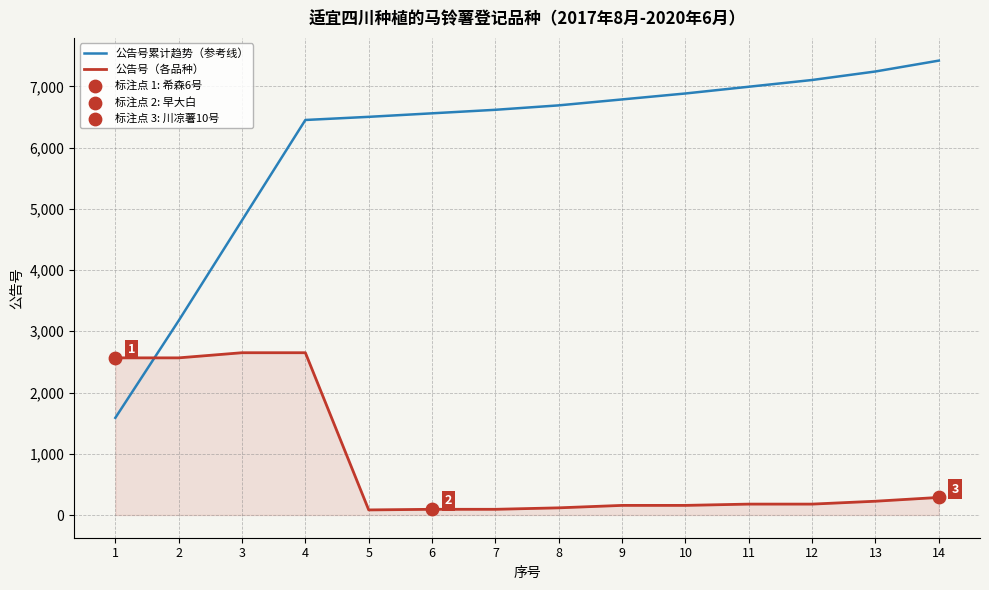

Between 2 and 6, which series saw the biggest shift?

公告号累计趋势（参考线）